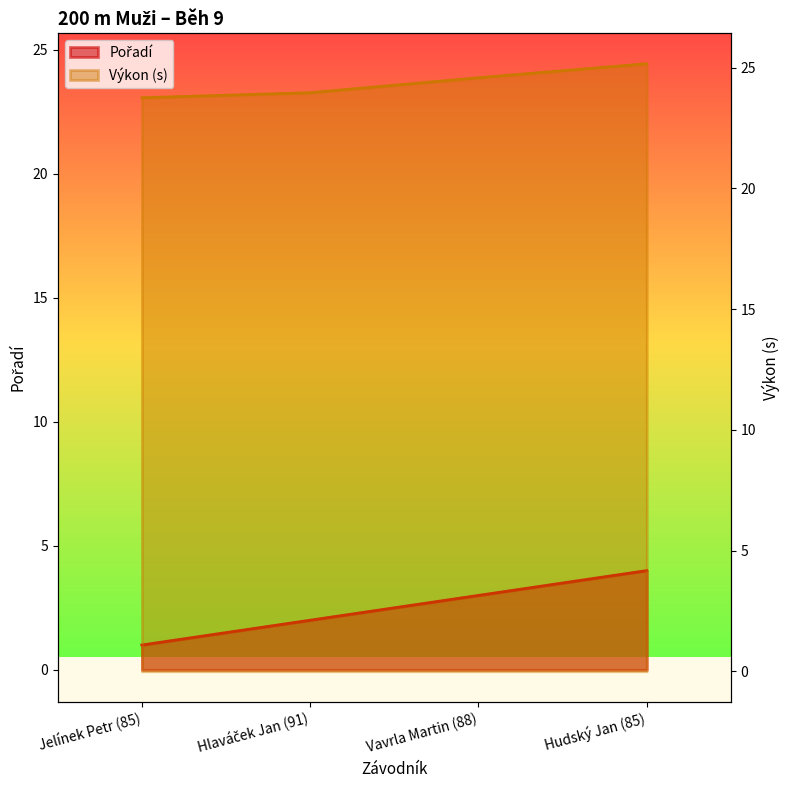

At which label is Pořadí closest to 2?

Hlaváček Jan (91)